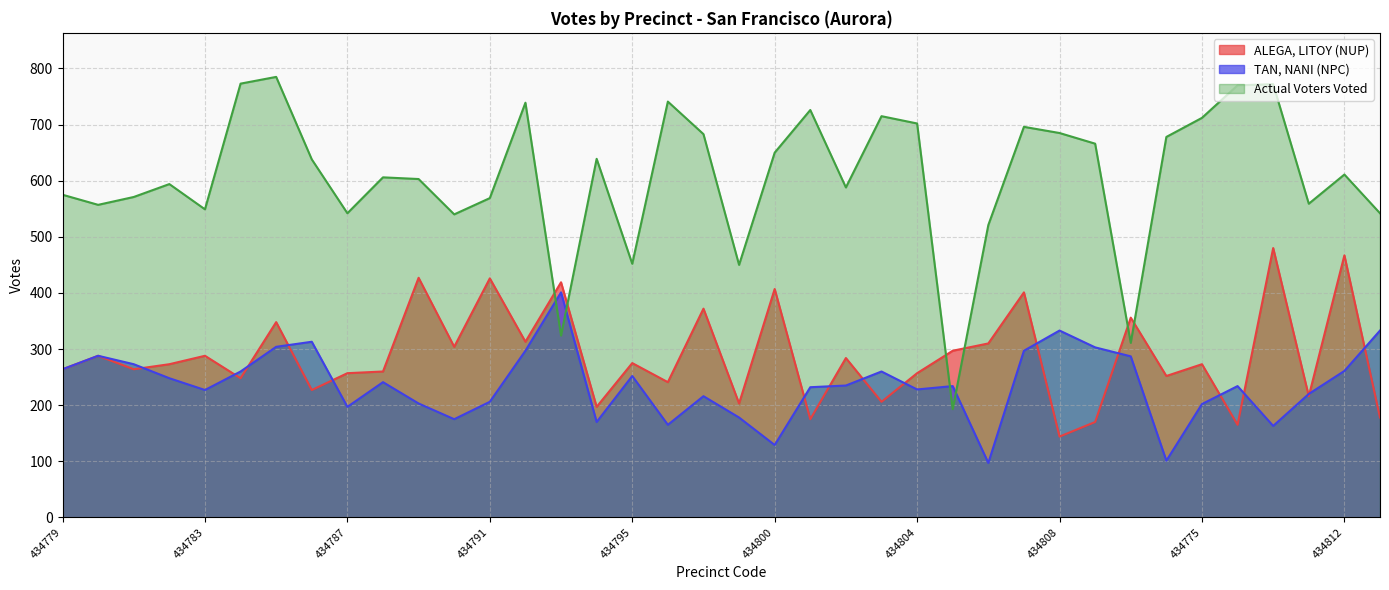

What is the value of the TAN, NANI (NPC) point at the 14th from the left?

297